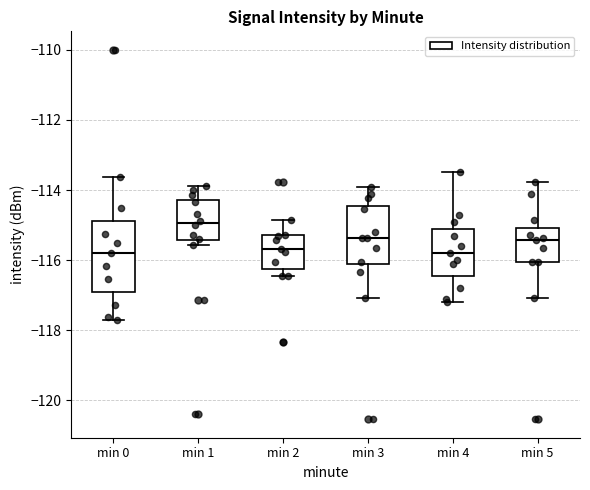

Where does the upper whisker of the box for min 3 end on the y-axis? The values are not printed on the chart, so give them approximately, as read against the axis.

-113.8